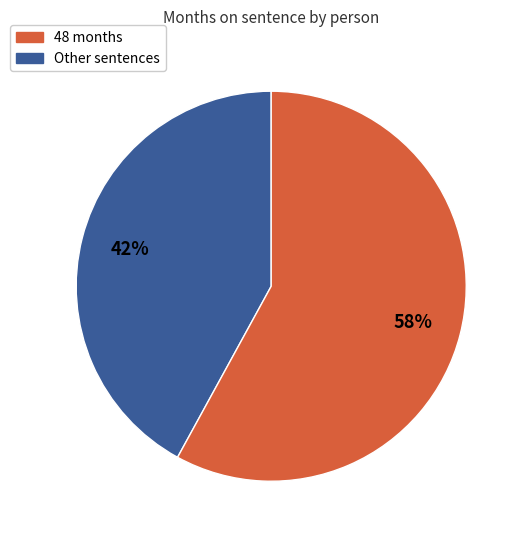

Is there a majority slice in this chart?

Yes